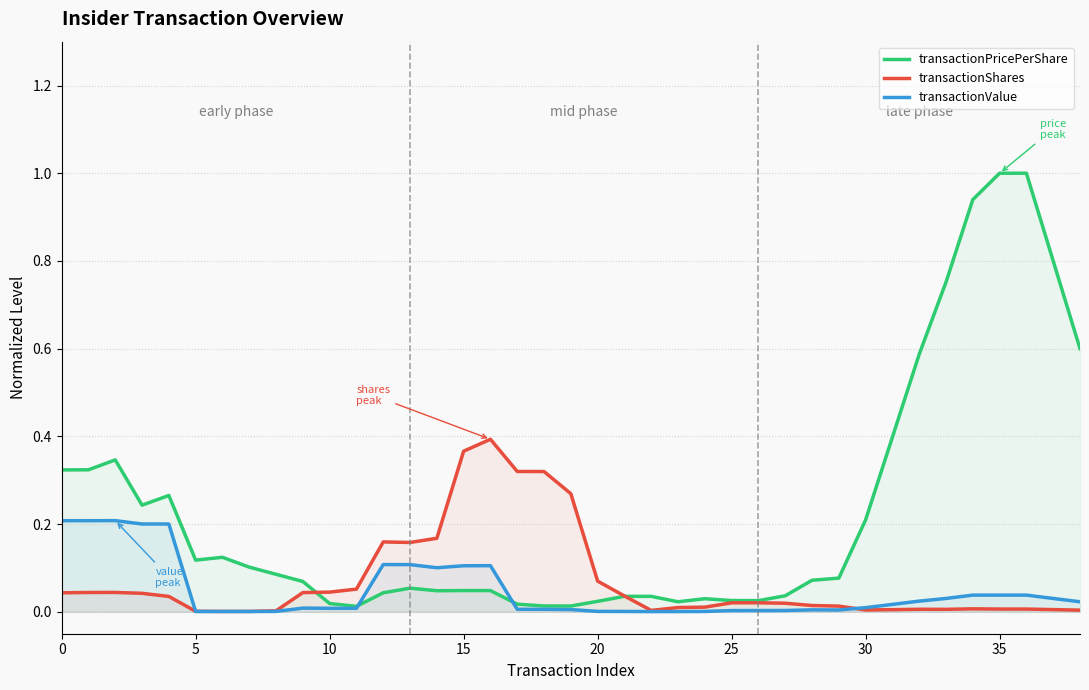

Between 23 and 29, which is larger?

29